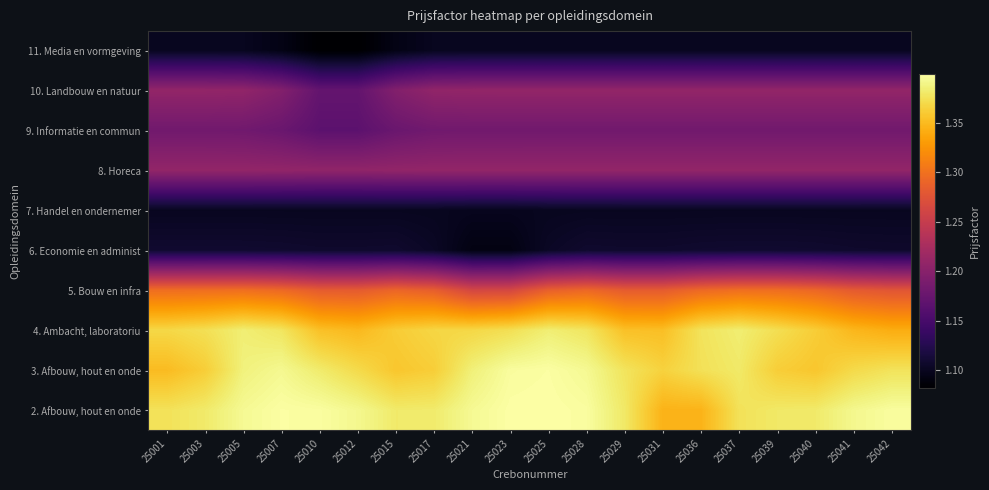

At which category is the sum across all series the highest?

25025